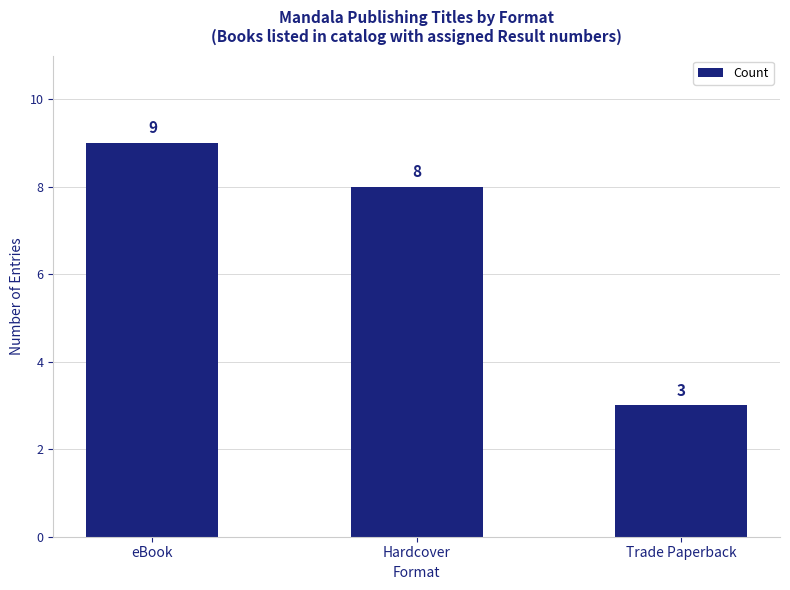

What is the value of the 1st bar from the left?

9